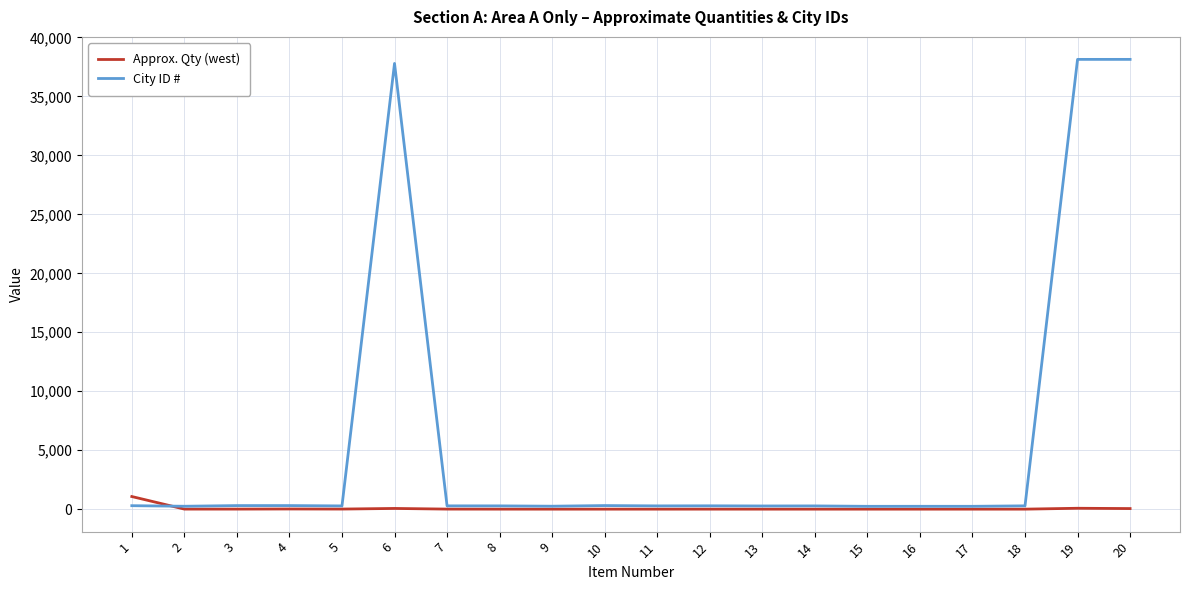

List the series in order of their overall mean, highest first.

City ID #, Approx. Qty (west)